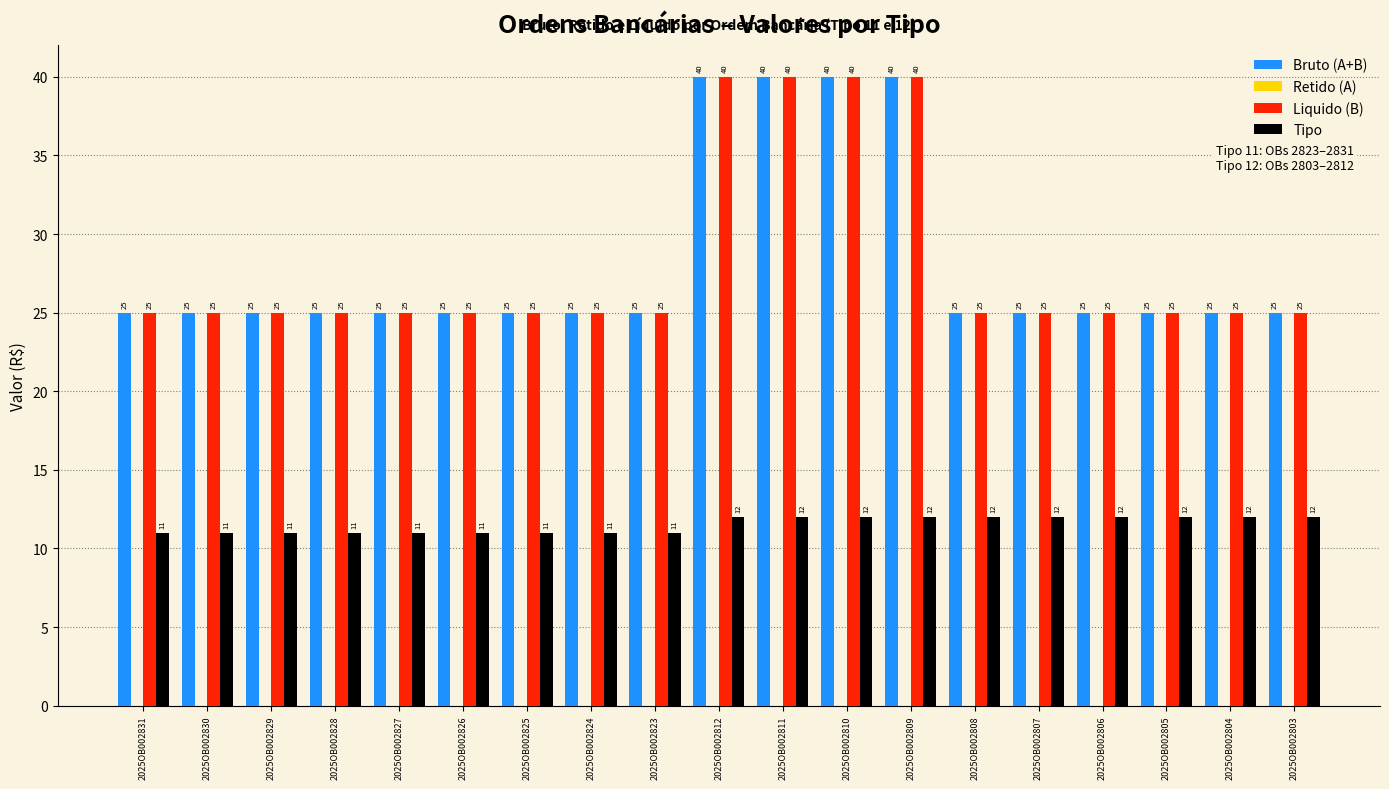

What is the spread (max minus min) of values at 2025OB002826?

14